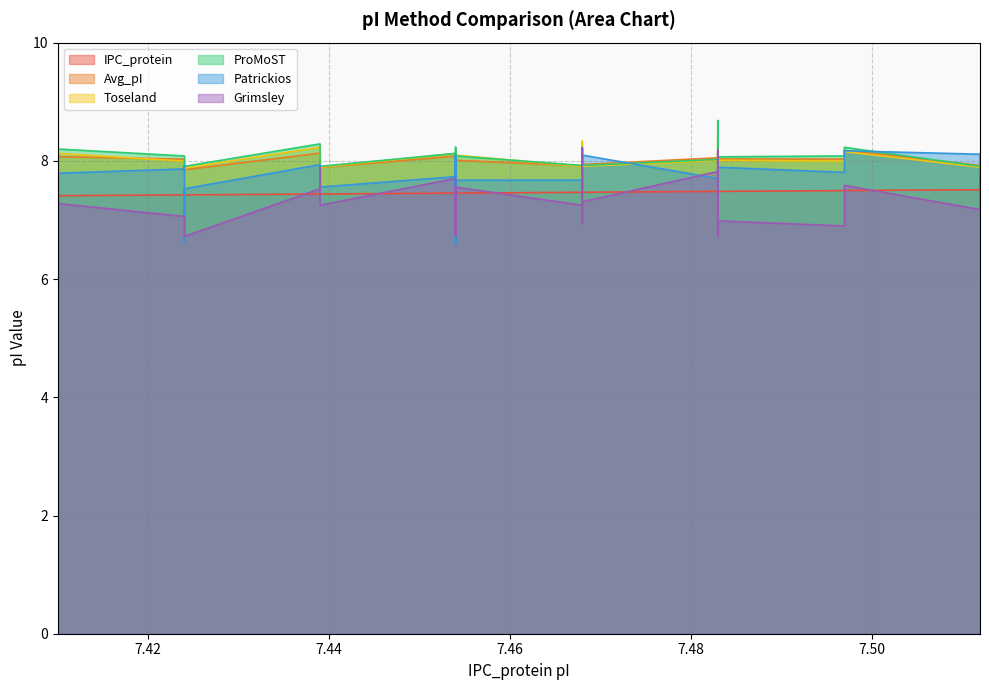

How many values in the Avg_pI series exceed 8?

24